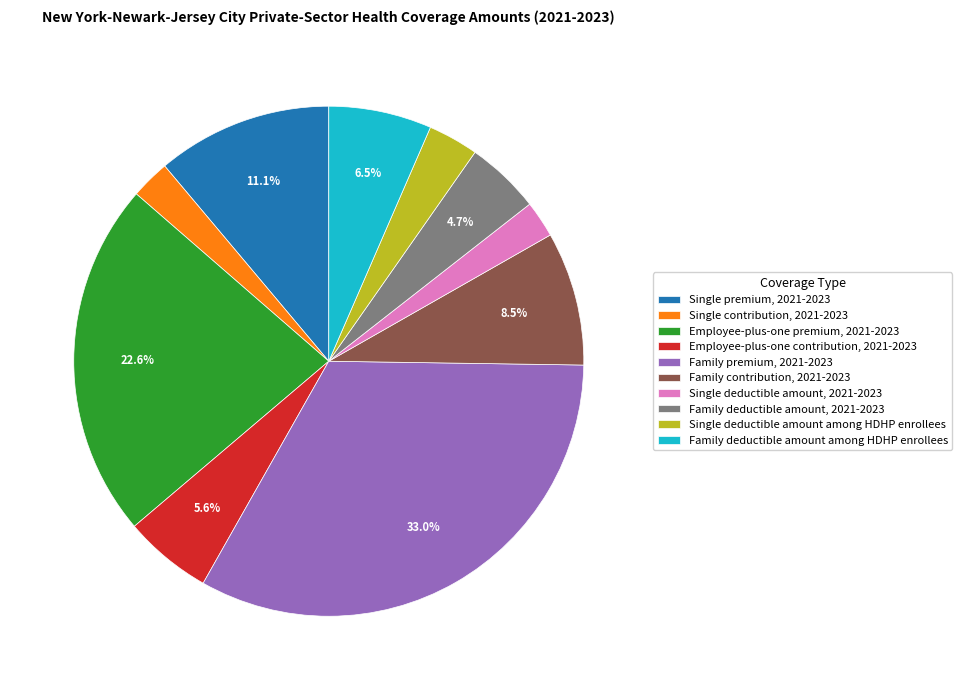

The Single deductible amount among HDHP enrollees slice represents 3% of the pie. True or false?

True